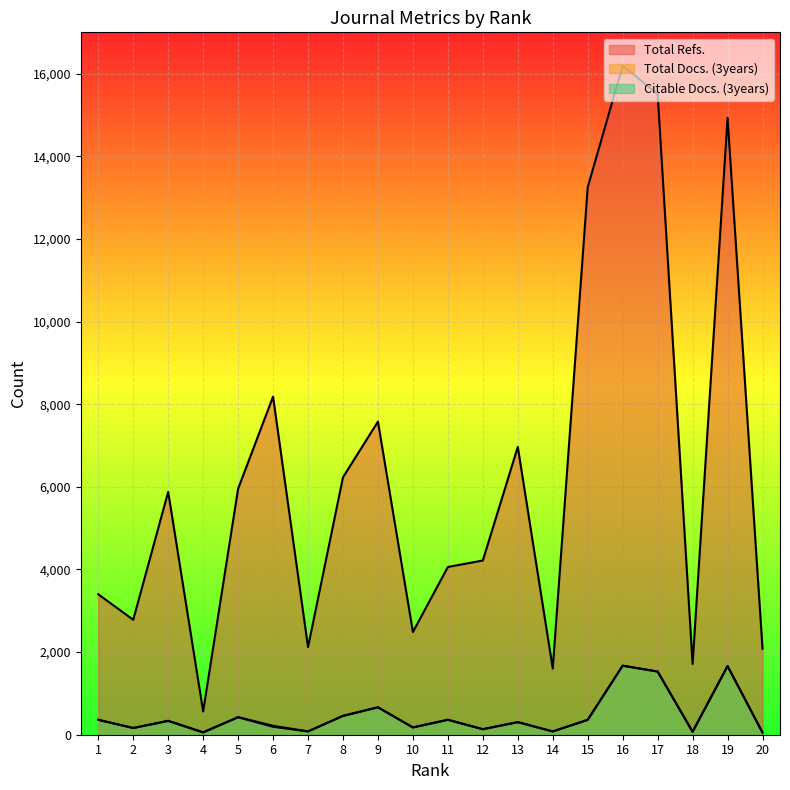

What is the smallest value displayed?

50